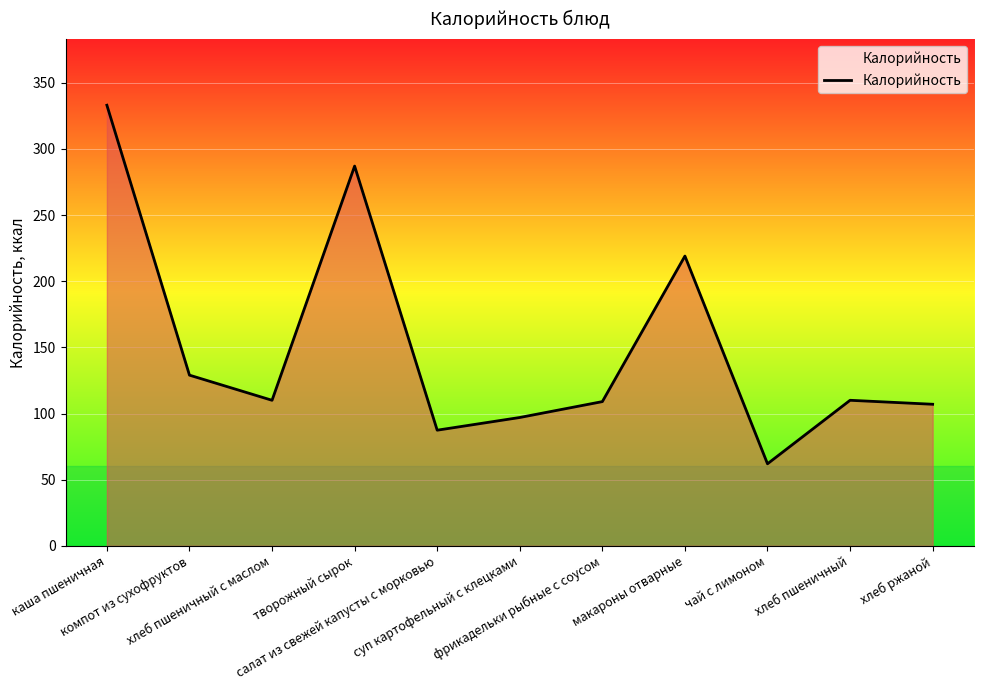

How many distinct data groups are displayed?

1